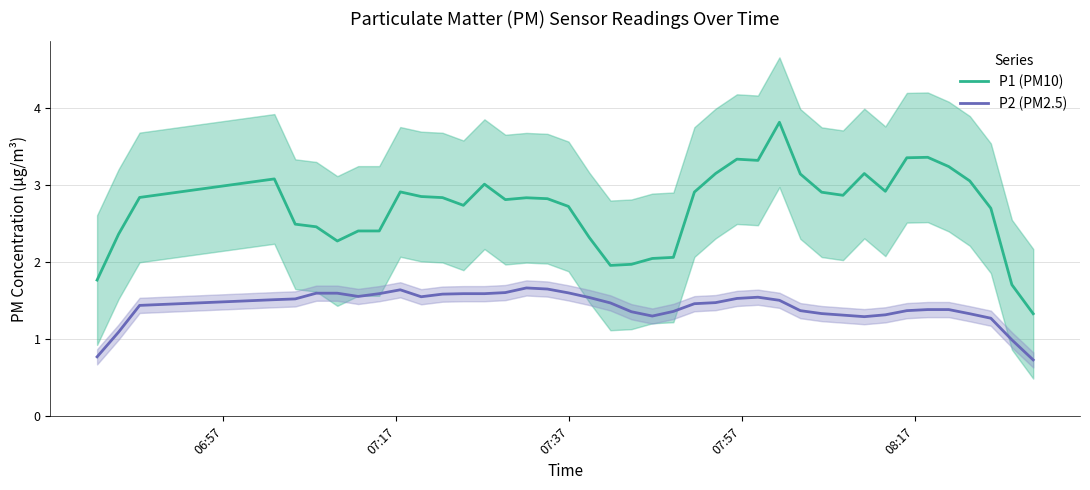

What is the minimum value for P2 (PM2.5)?

0.7